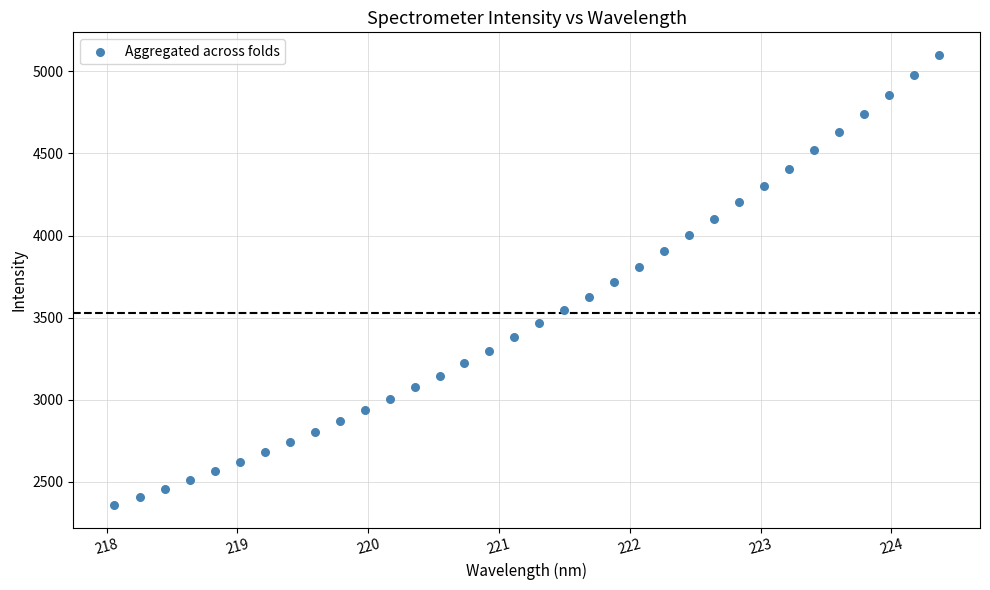

What is the range of X values (max minus min)?

6.3